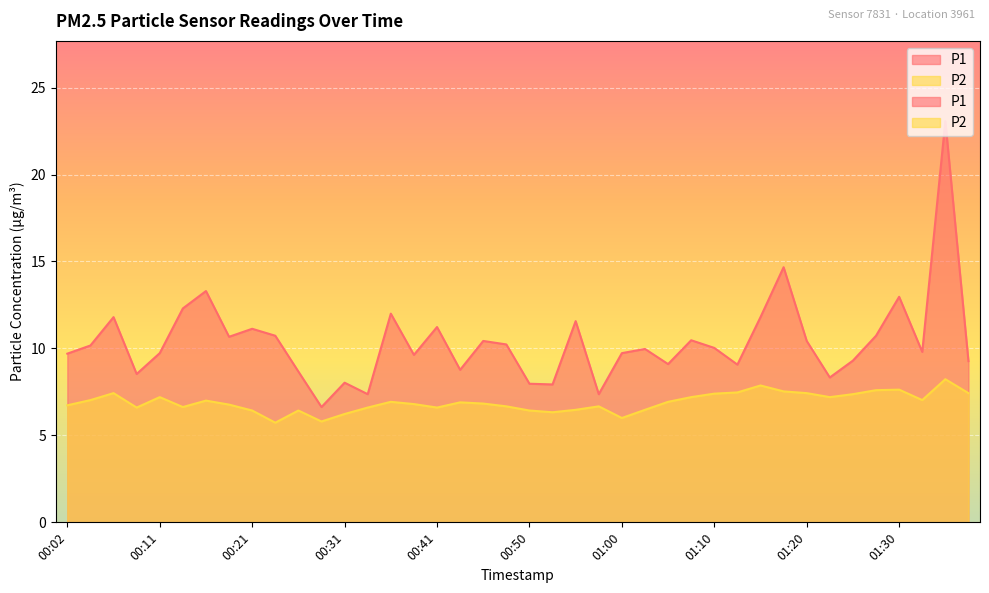

Where is the first local maximum for P1?

00:07